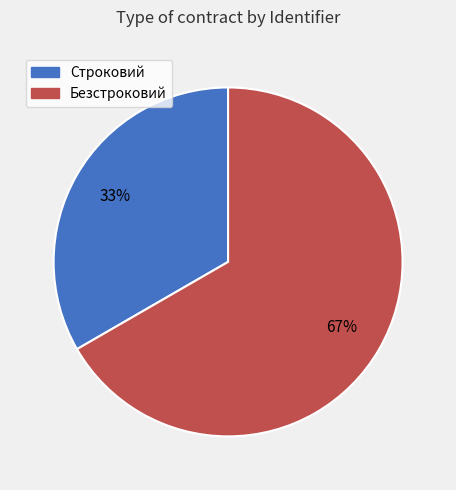

The Безстроковий slice represents 67% of the pie. True or false?

True